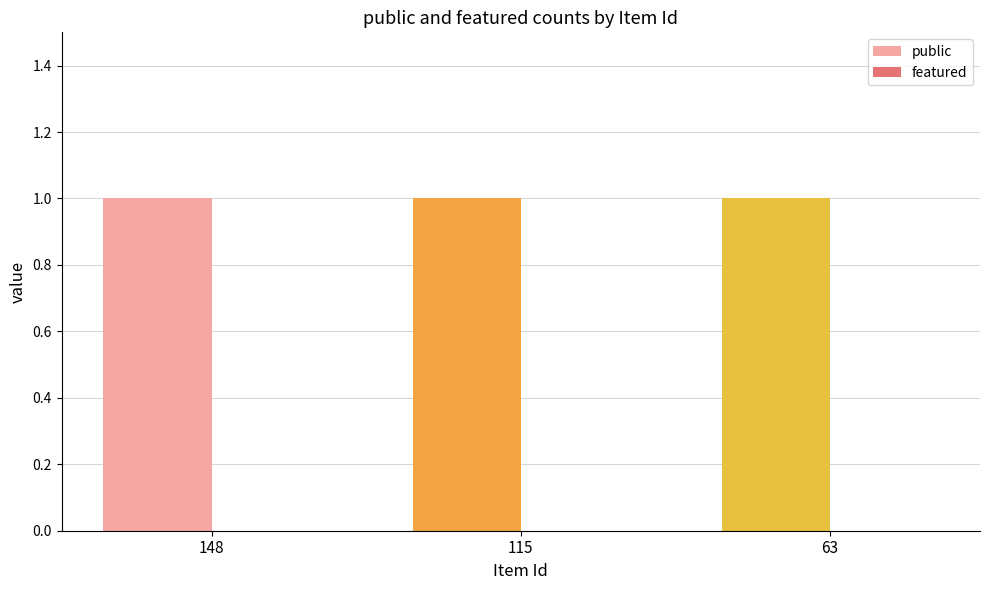

Reading left to right, transcribe all the data shown in this chart.

public: 148=1	115=1	63=1
featured: 148=0	115=0	63=0